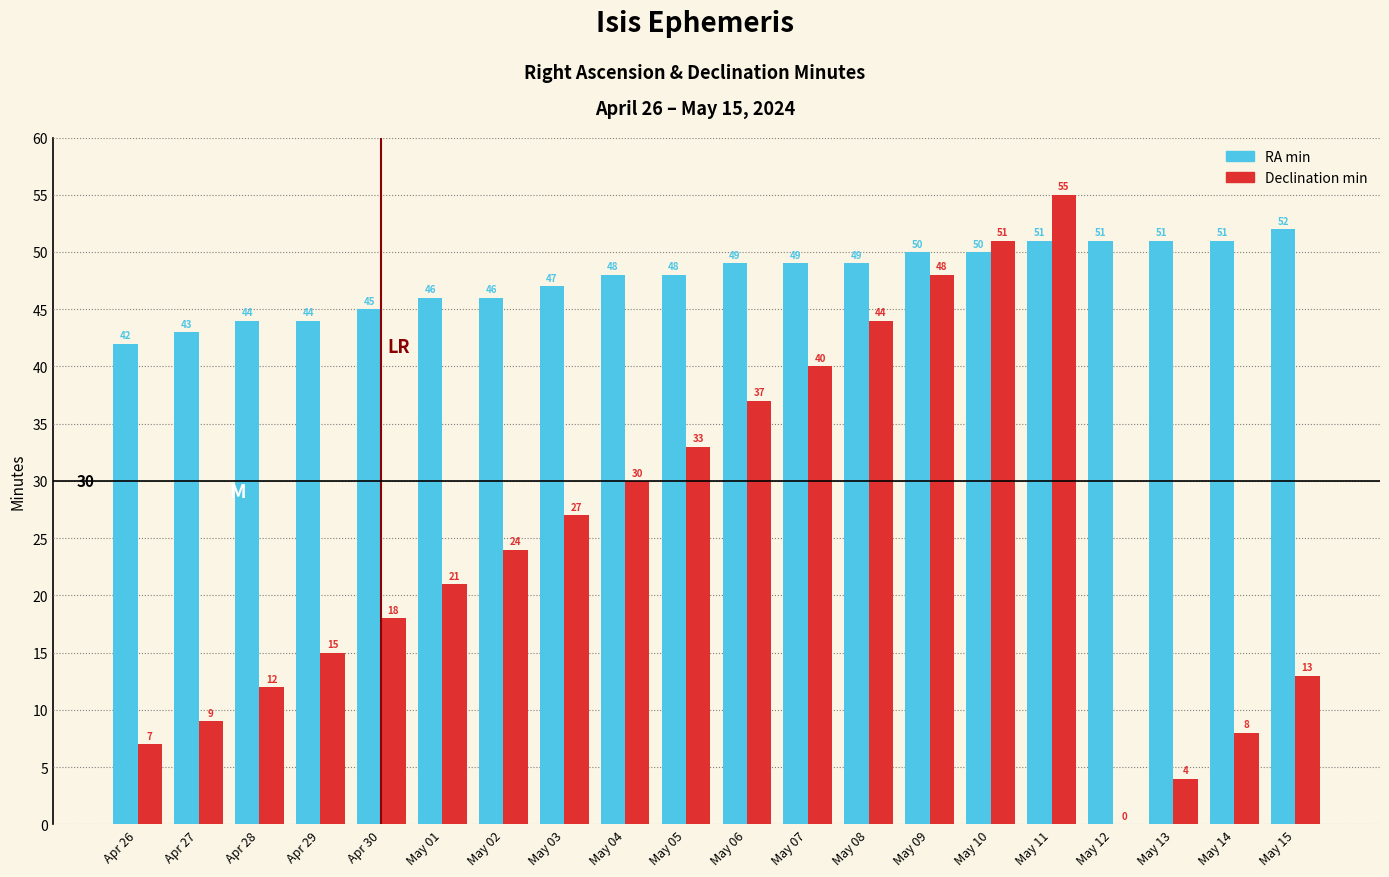

What is the total value across all series at Apr 28?

56